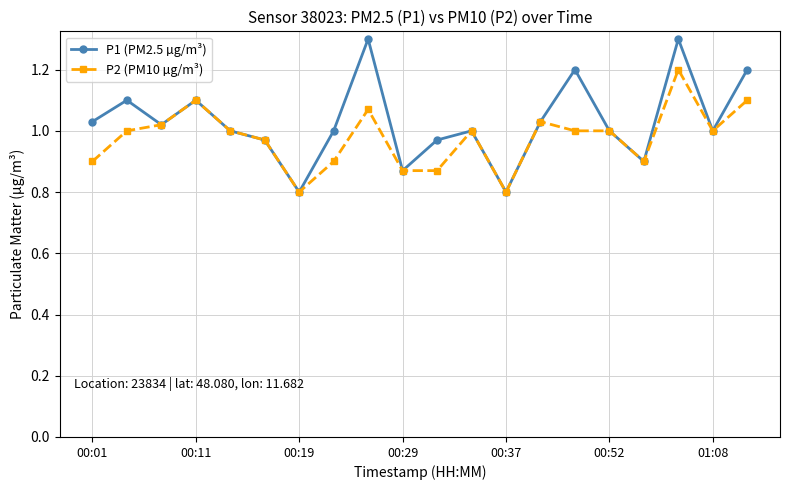

What is the value of the P1 (PM2.5 µg/m³) point at the 13th from the left?

0.8